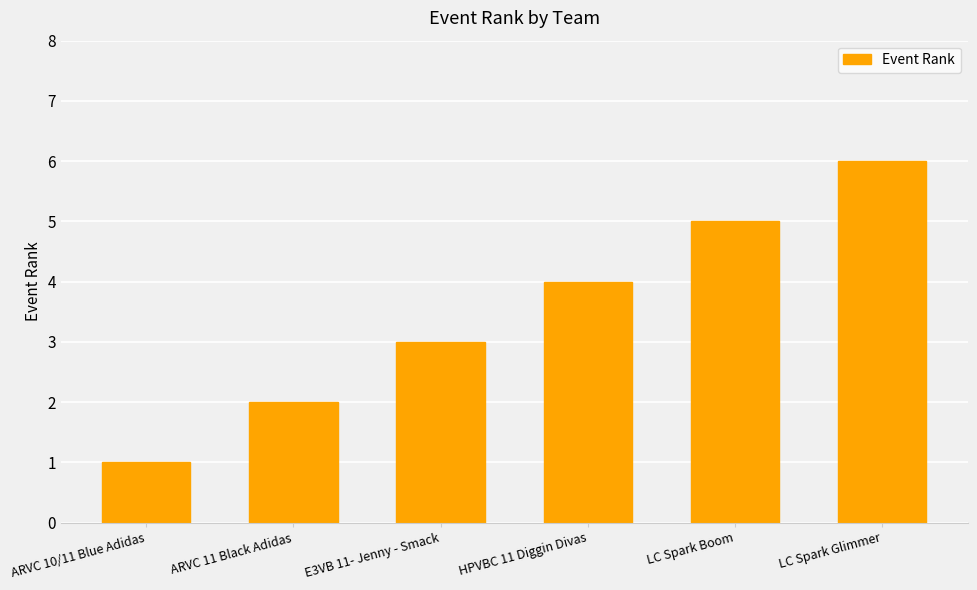

What is the label of the 5th bar from the left?

LC Spark Boom